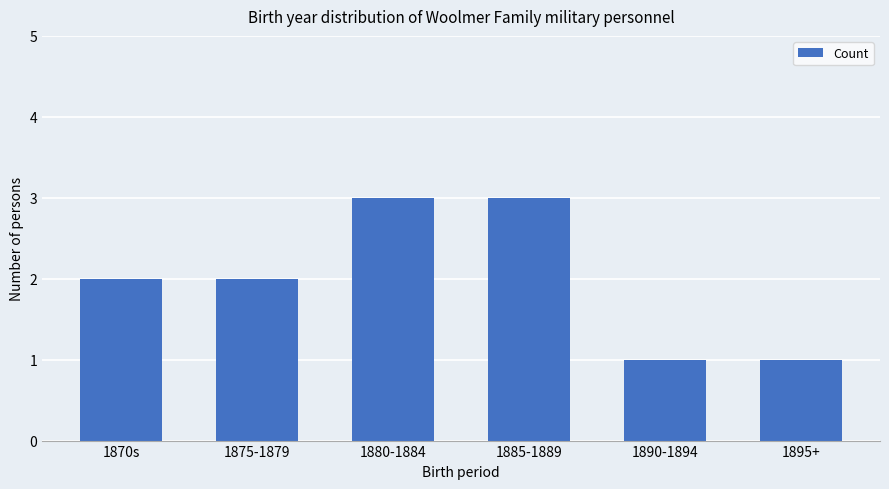

What position from the right is 1870s?

6